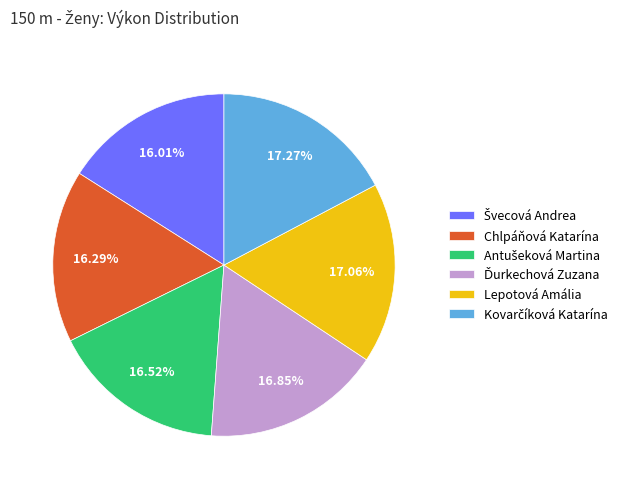

Is there any slice that represents more than half of the pie?

No